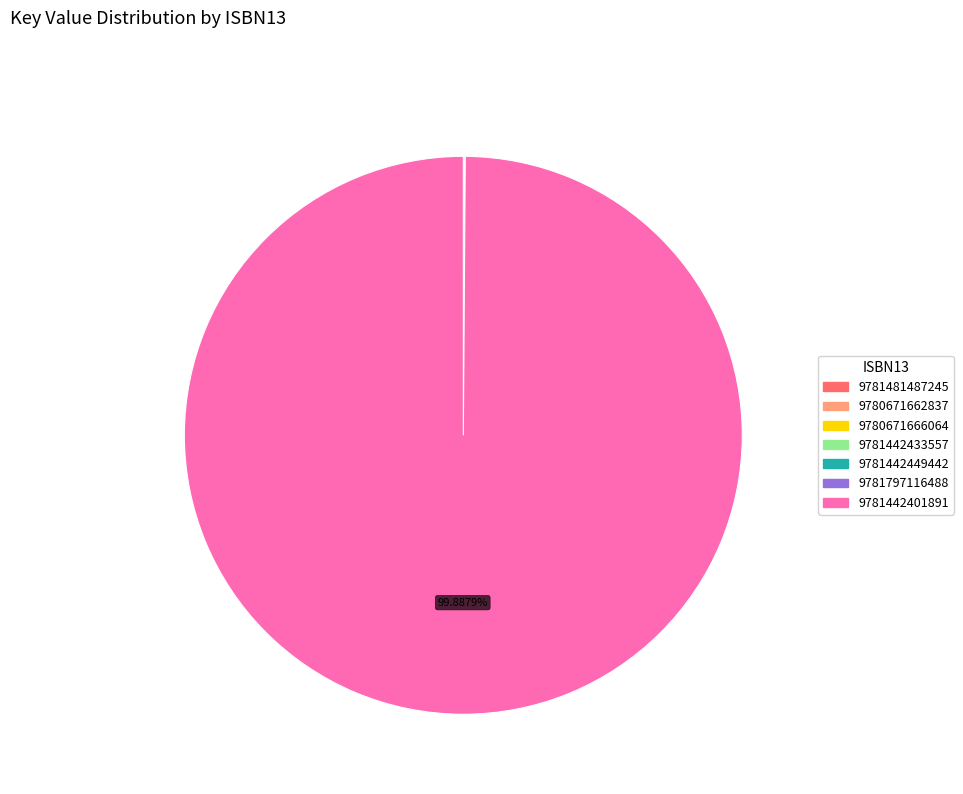

Does 9781442401891 represent more than half of the total?

Yes